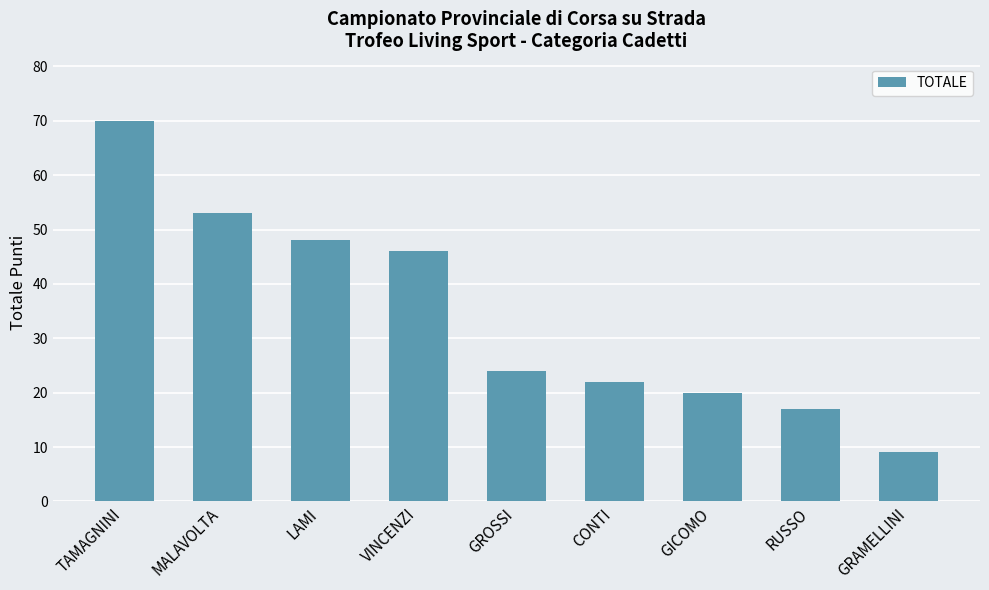

How many data points does each series have?

9